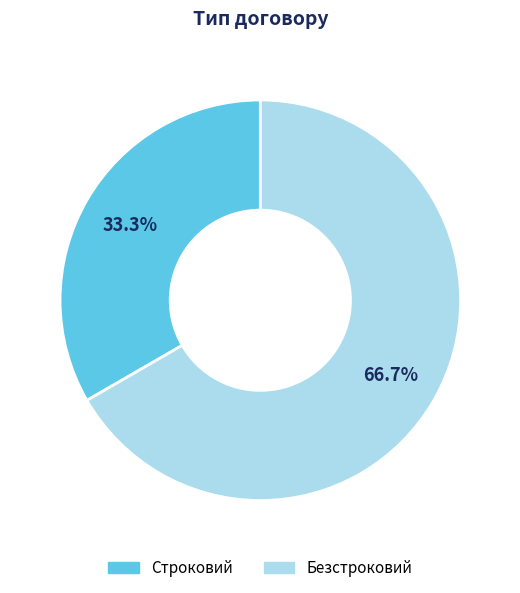

To the nearest percent, what portion does Строковий represent?

33%